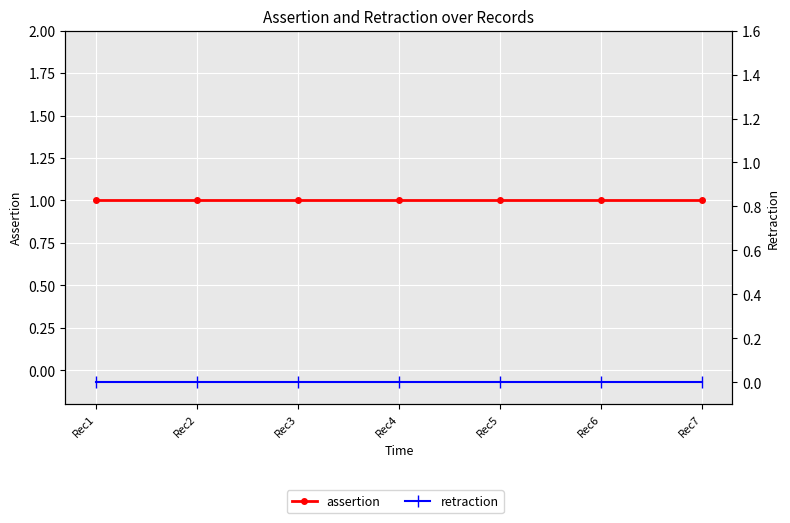

At how many categories does at least one series exceed 0?

7